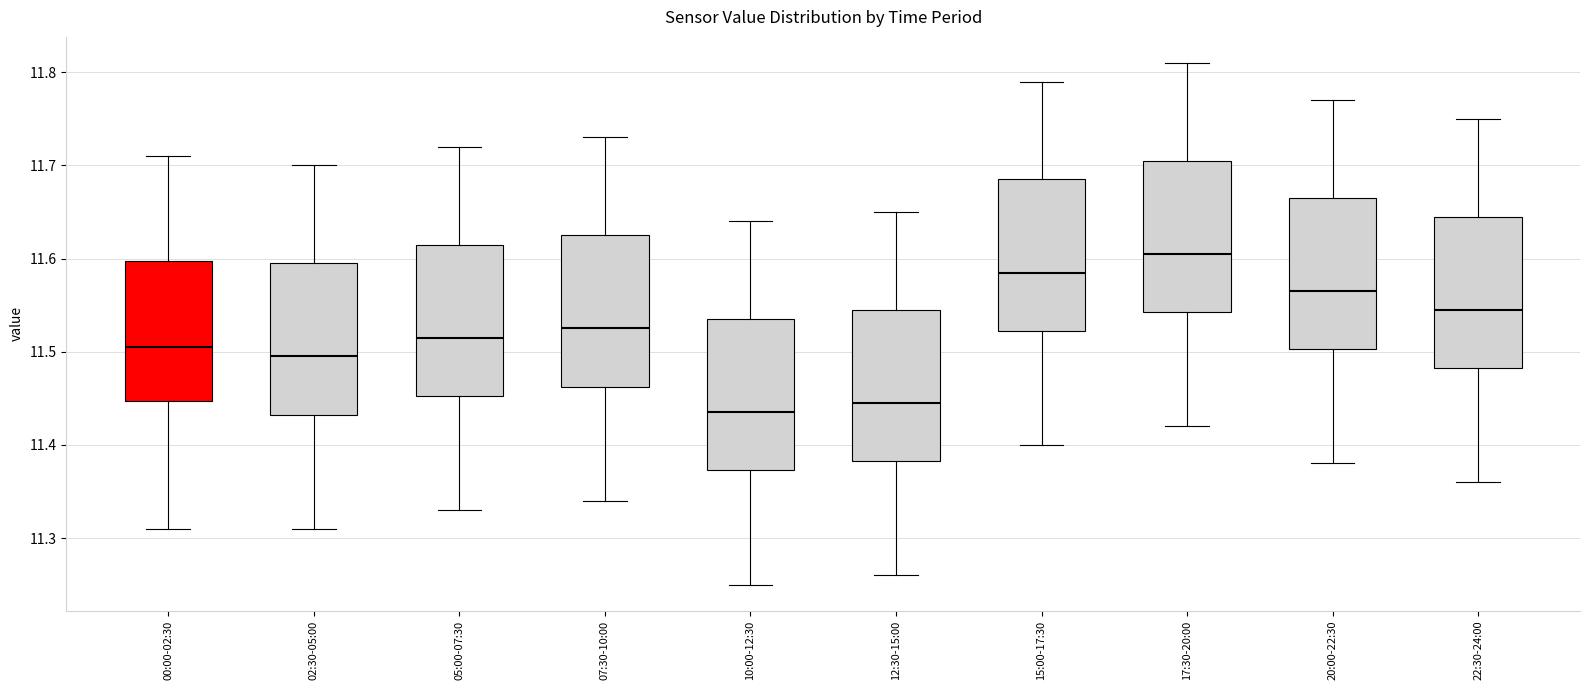

Where does the lower whisker of the box for 12:30-15:00 end on the y-axis? The values are not printed on the chart, so give them approximately, as read against the axis.

11.26